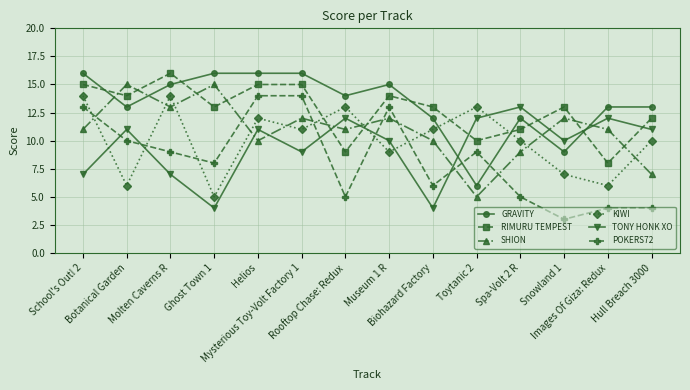

Reading left to right, transcribe all the data shown in this chart.

GRAVITY: 16	13	15	16	16	16	14	15	12	6	12	9	13	13
RIMURU TEMPEST: 15	14	16	13	15	15	9	14	13	10	11	13	8	12
SHION: 11	15	13	15	10	12	11	12	10	5	9	12	11	7
KIWI: 14	6	14	5	12	11	13	9	11	13	10	7	6	10
TONY HONK XO: 7	11	7	4	11	9	12	10	4	12	13	10	12	11
POKERS72: 13	10	9	8	14	14	5	13	6	9	5	3	4	4